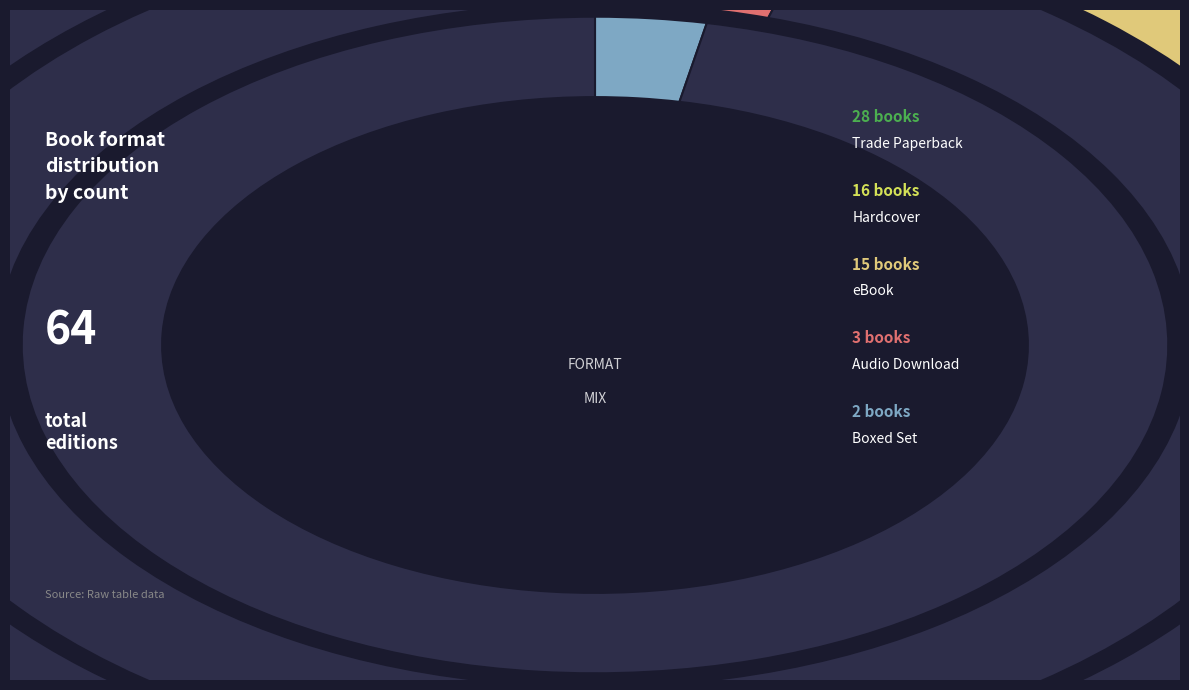

The eBook slice represents 23% of the pie. True or false?

True